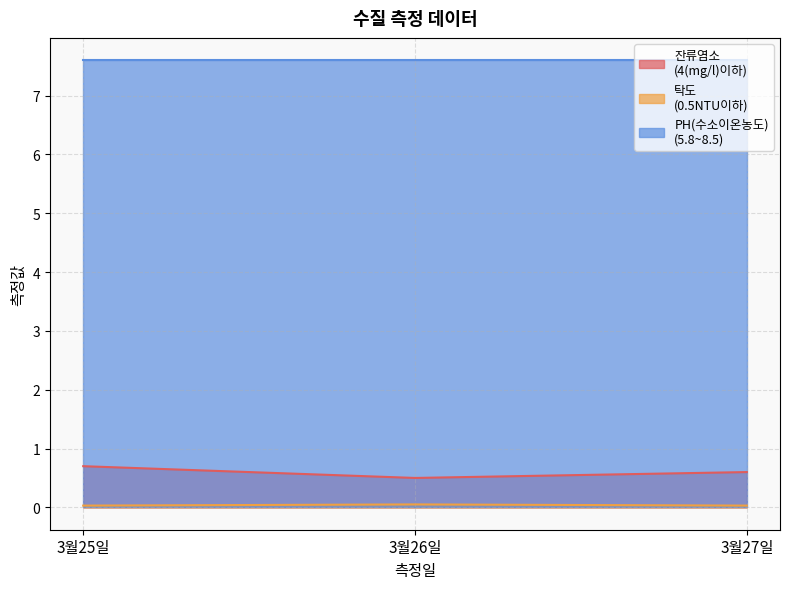

At which category does the chart reach its minimum across all series?

3월25일